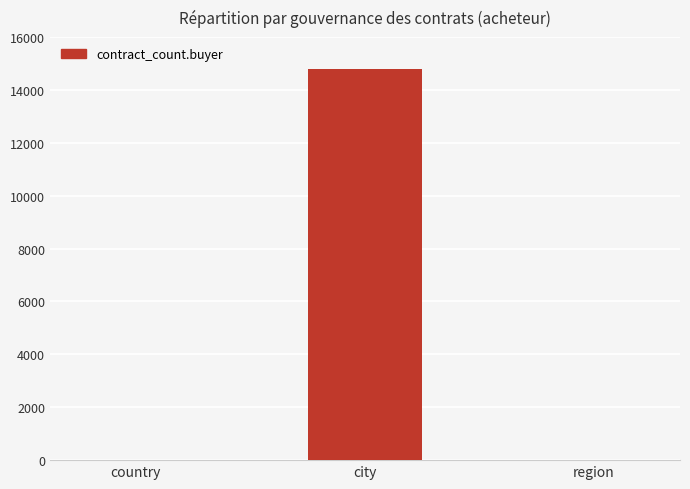

What is the sum of all values?

14781